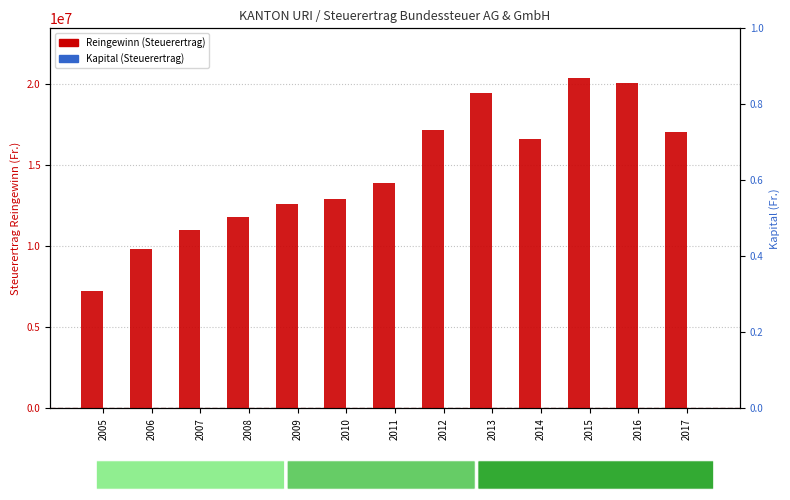

Reading left to right, list all the values displayed in this chart.

Reingewinn (Steuerertrag): 2005=7245486	2006=9811784	2007=10980090	2008=11807948	2009=12612540	2010=12933287	2011=13919075	2012=17201153	2013=19443677	2014=16614291	2015=20389241	2016=20046473	2017=17077070
Kapital (Steuerertrag): 2005=0	2006=0	2007=0	2008=0	2009=0	2010=0	2011=0	2012=0	2013=0	2014=0	2015=0	2016=0	2017=0